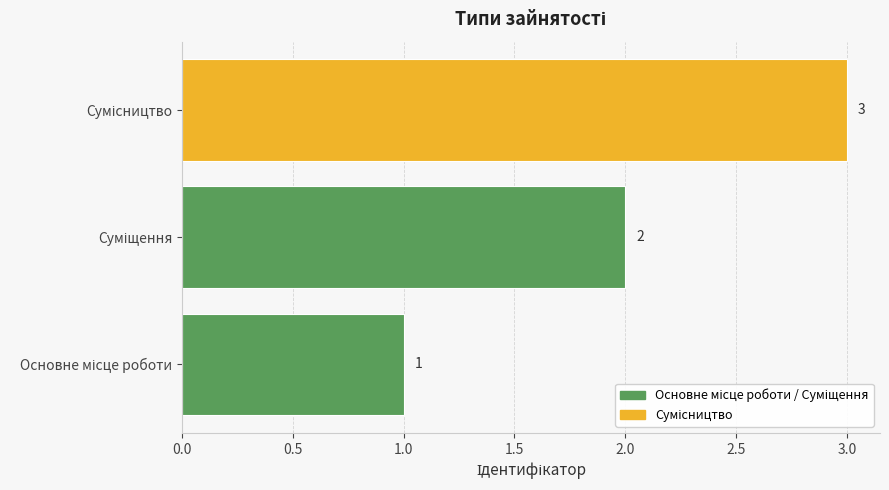

What is the sum of all values?

6